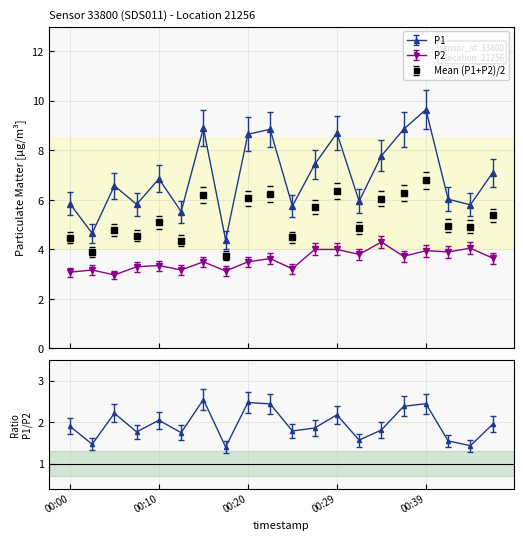

True or false: P1 and P2 cross at least once.

False